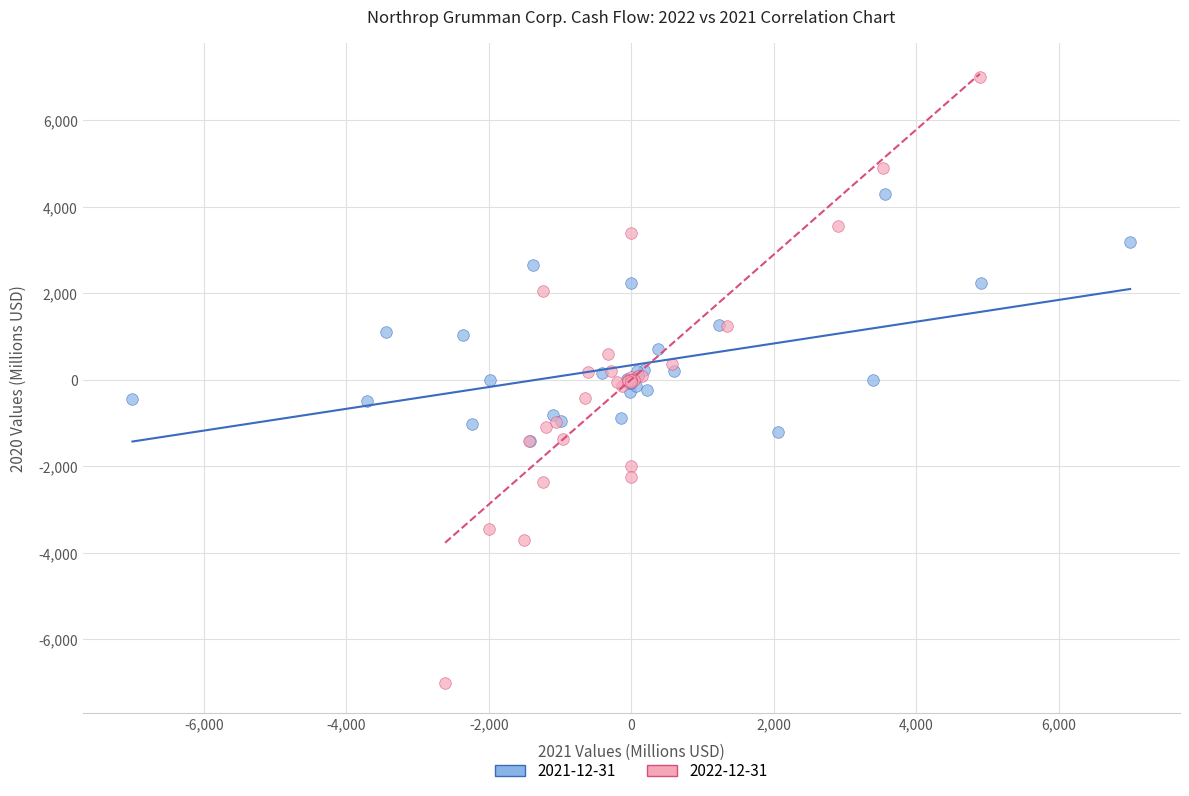

Which series has the widest spread of Y values?

2022-12-31